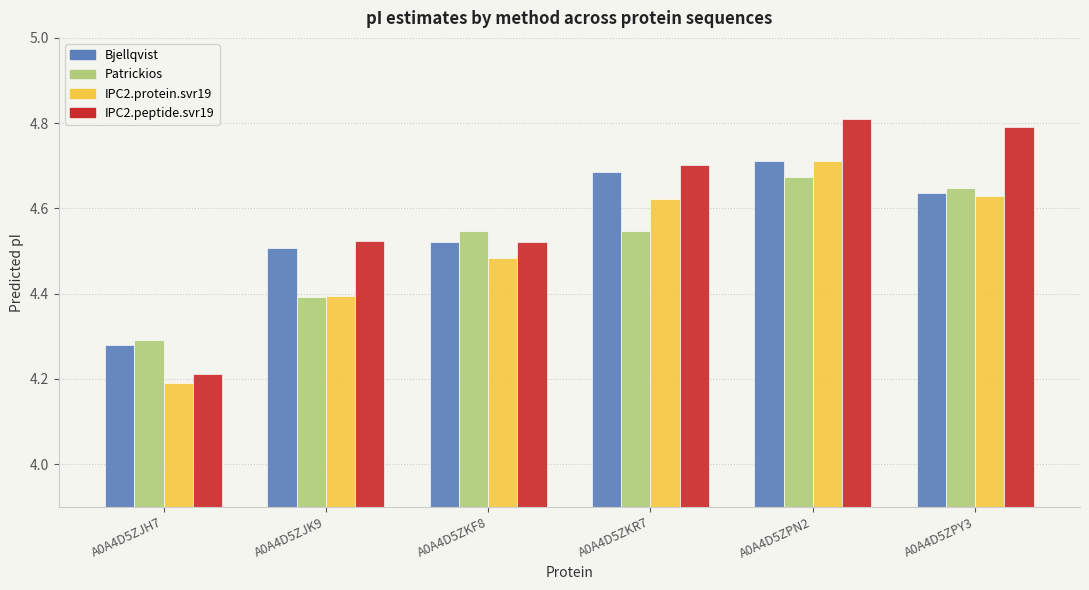

What is the difference between the maximum and minimum values in the IPC2.peptide.svr19 series?

0.6